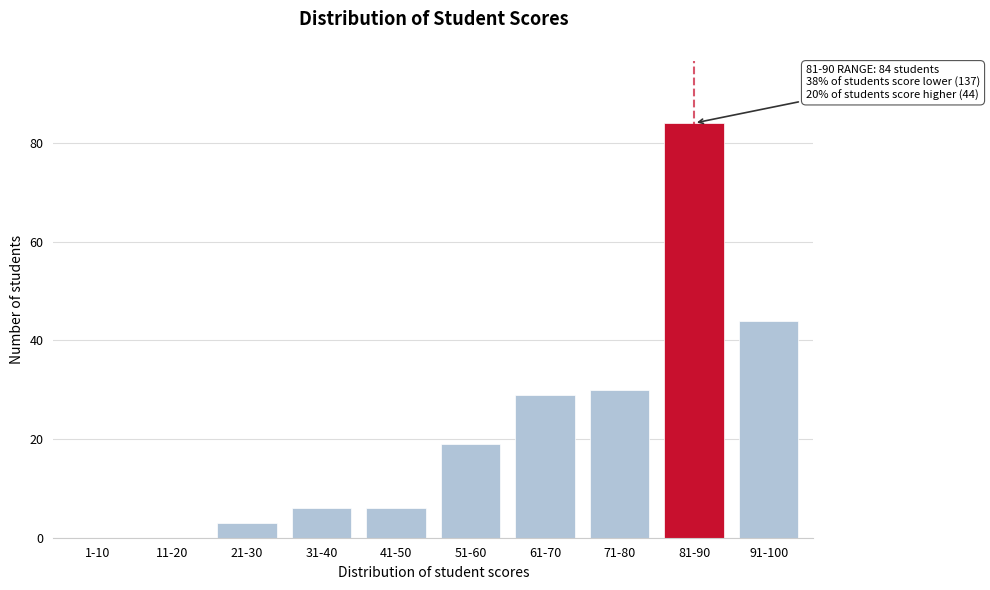

Reading left to right, what are all the values shown in this chart?

1-10=0	11-20=0	21-30=3	31-40=6	41-50=6	51-60=19	61-70=29	71-80=30	81-90=84	91-100=44